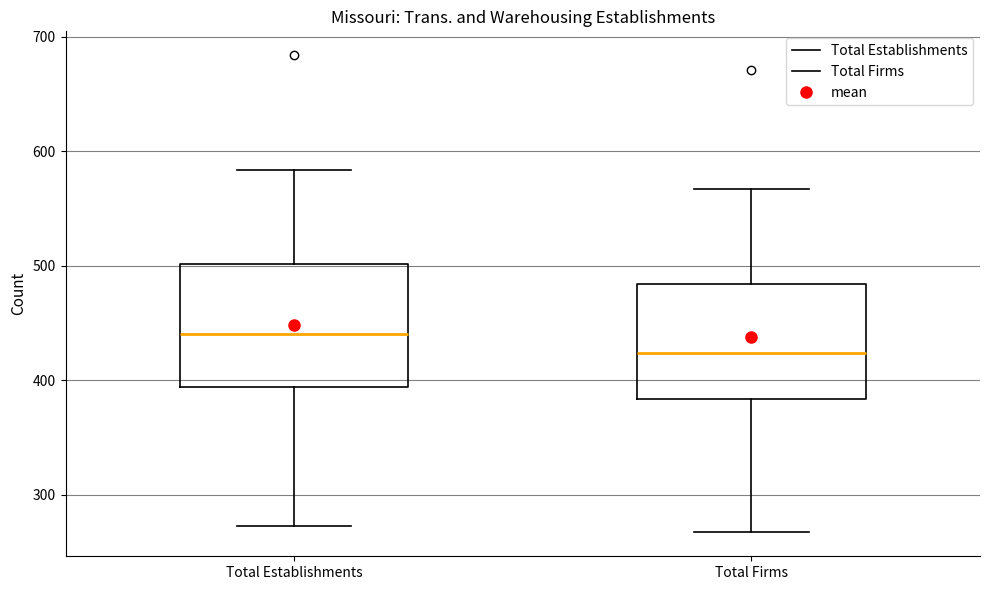

Reading left to right, transcribe this box plot: for each box, give where its median line is, the range the box spans, and where its two whiskers end, as read against the y-axis. The values are not printed on the chart, so give them approximately, as read against the axis.

Total Establishments: median 440, box 390 to 500, whiskers 270 to 580
Total Firms: median 420, box 380 to 480, whiskers 270 to 570